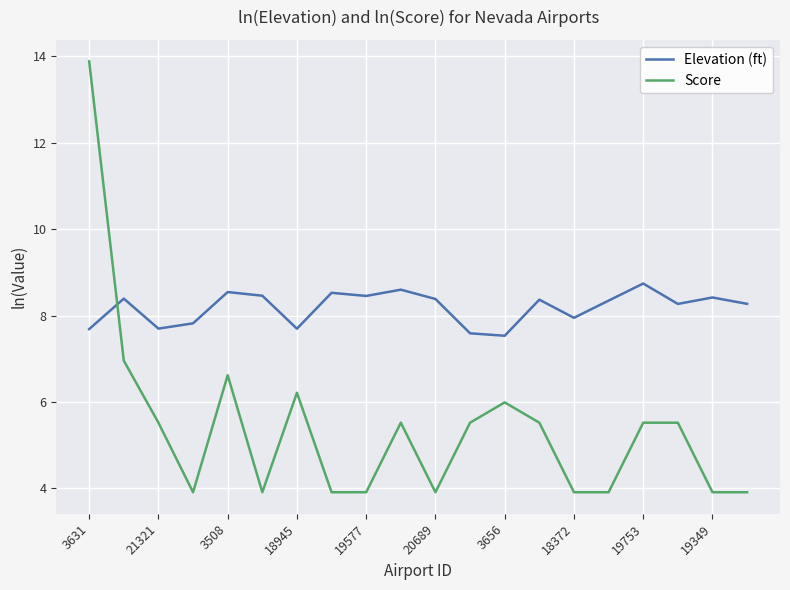

Which series has the largest total across all categories?

Elevation (ft)